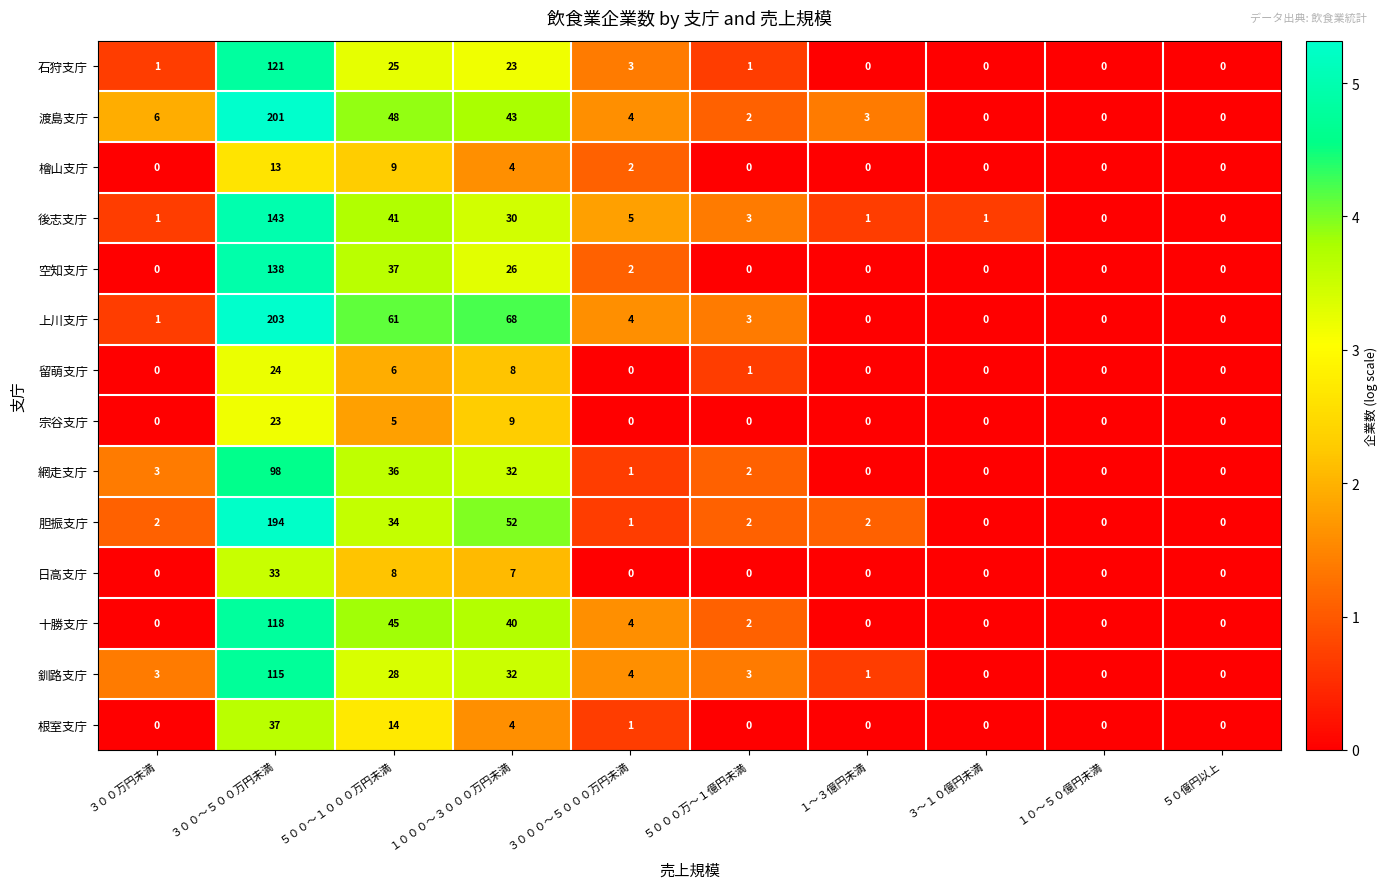

What is the sum of all 上川支庁 values?

340